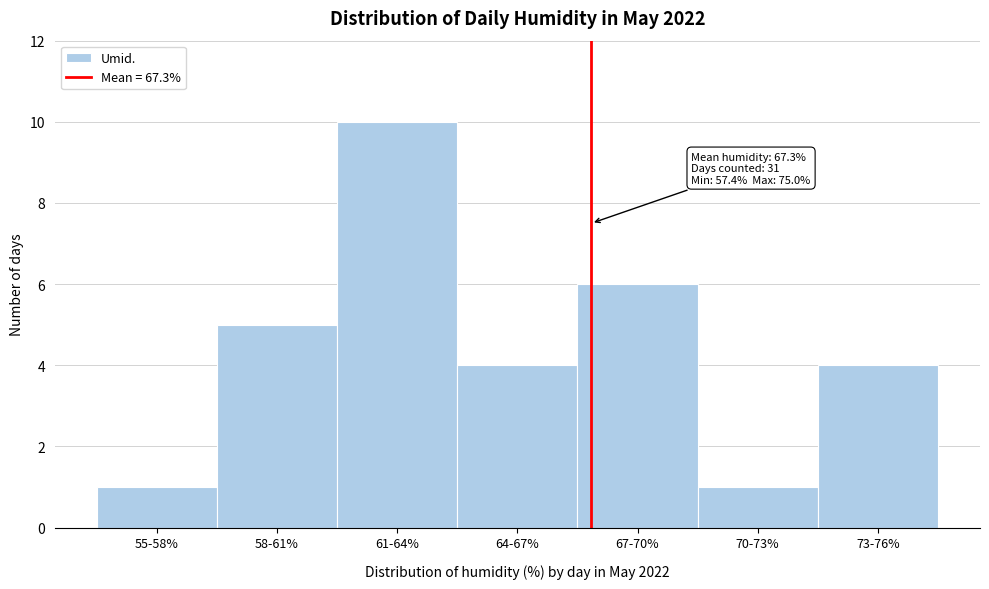

Reading left to right, transcribe all the data shown in this chart.

55-58%=1	58-61%=5	61-64%=10	64-67%=4	67-70%=6	70-73%=1	73-76%=4